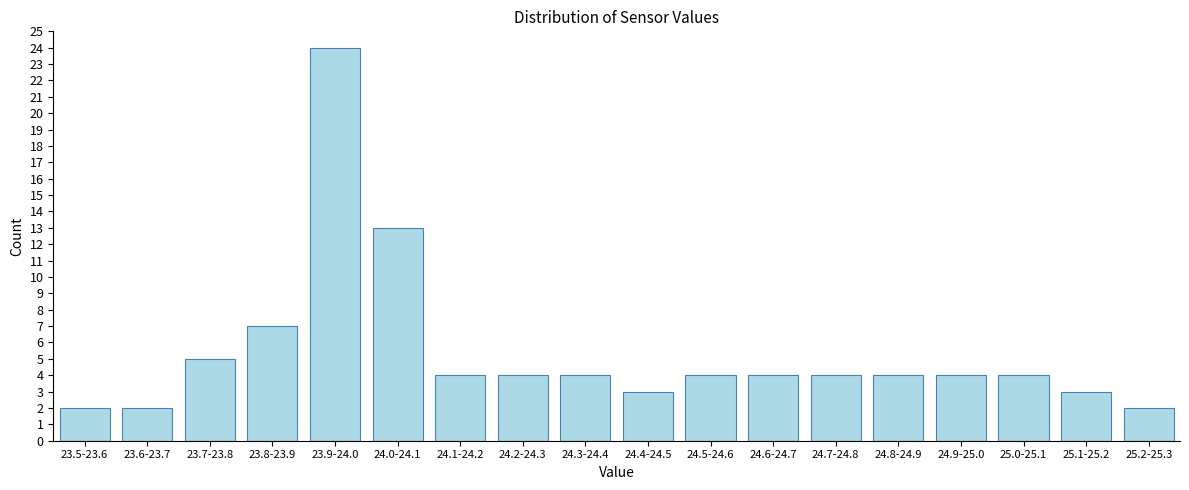

Reading right to left, list all the values displayed in this chart.

25.2-25.3=2	25.1-25.2=3	25.0-25.1=4	24.9-25.0=4	24.8-24.9=4	24.7-24.8=4	24.6-24.7=4	24.5-24.6=4	24.4-24.5=3	24.3-24.4=4	24.2-24.3=4	24.1-24.2=4	24.0-24.1=13	23.9-24.0=24	23.8-23.9=7	23.7-23.8=5	23.6-23.7=2	23.5-23.6=2